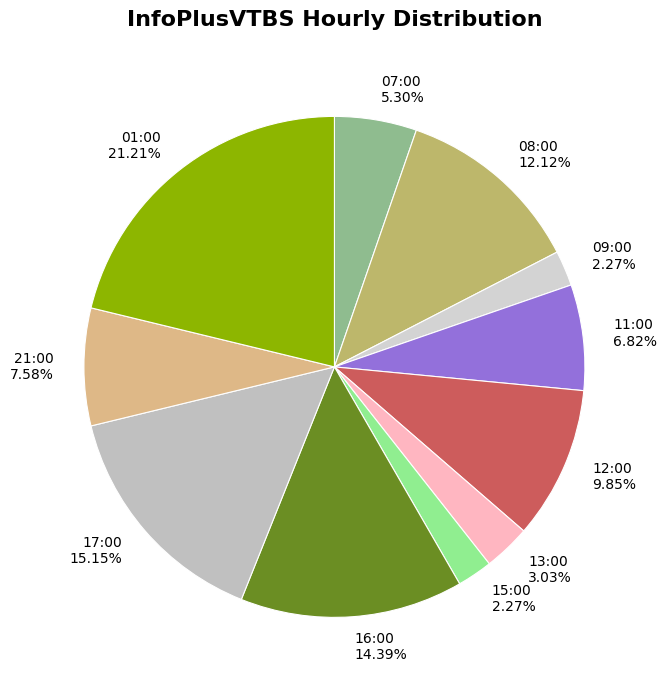

What is the largest slice in the pie chart?

01:00